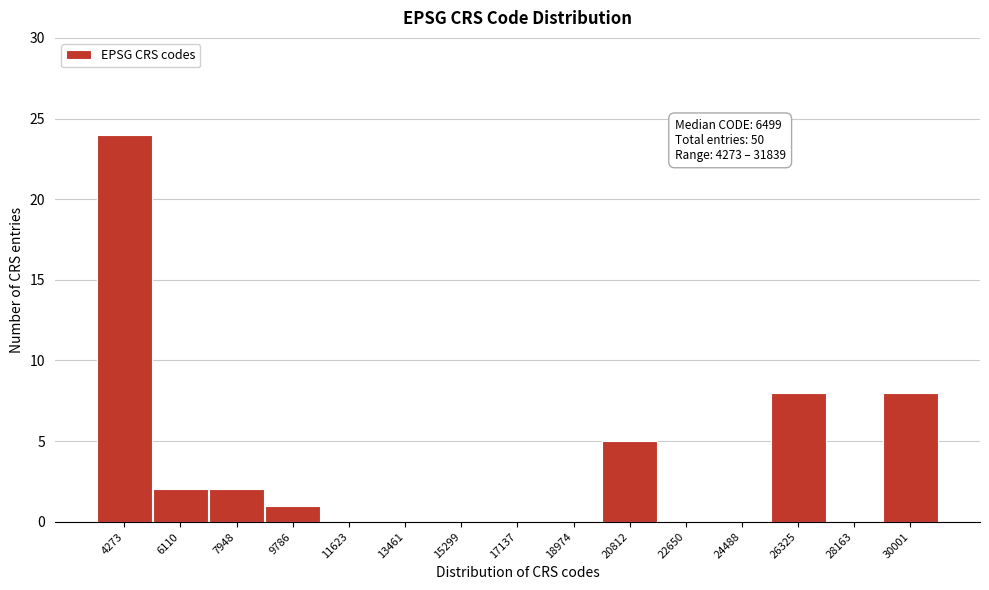

Reading left to right, what are all the values shown in this chart?

4273=24	6110=2	7948=2	9786=1	11623=0	13461=0	15299=0	17137=0	18974=0	20812=5	22650=0	24488=0	26325=8	28163=0	30001=8